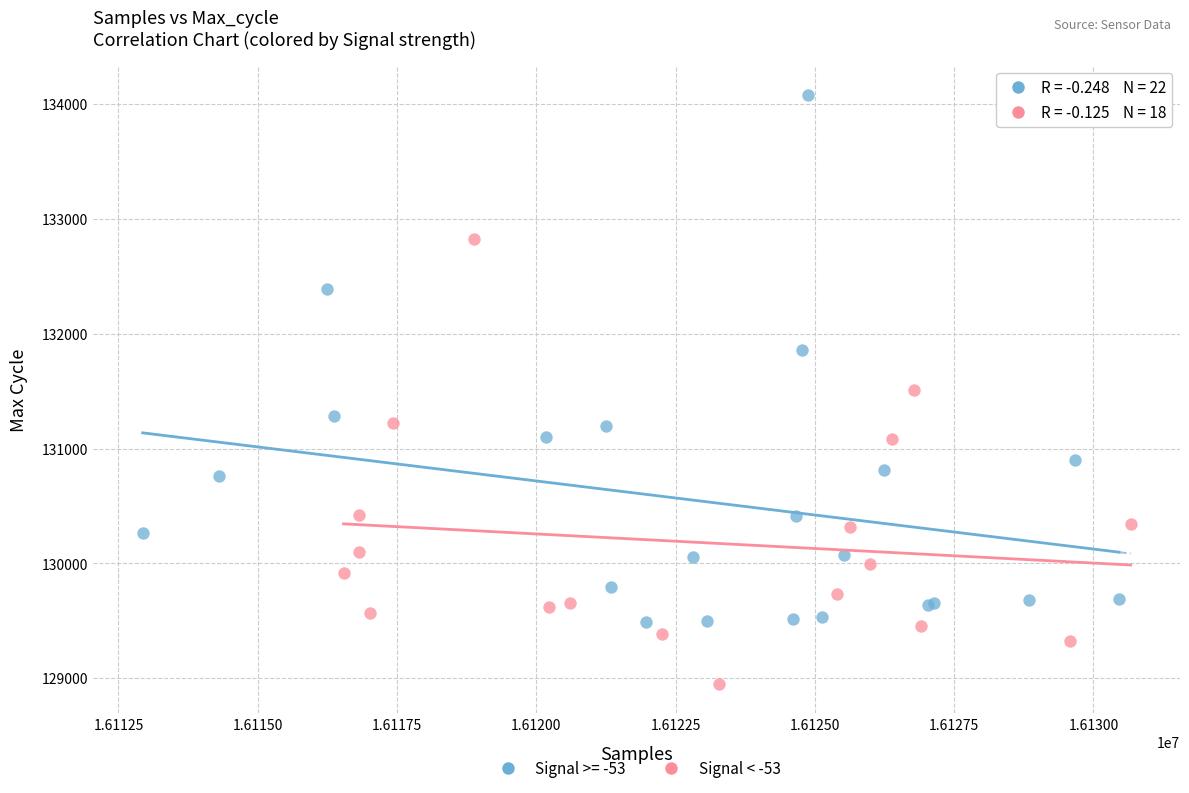

Which series contains the lowest Y value?

Signal < -53